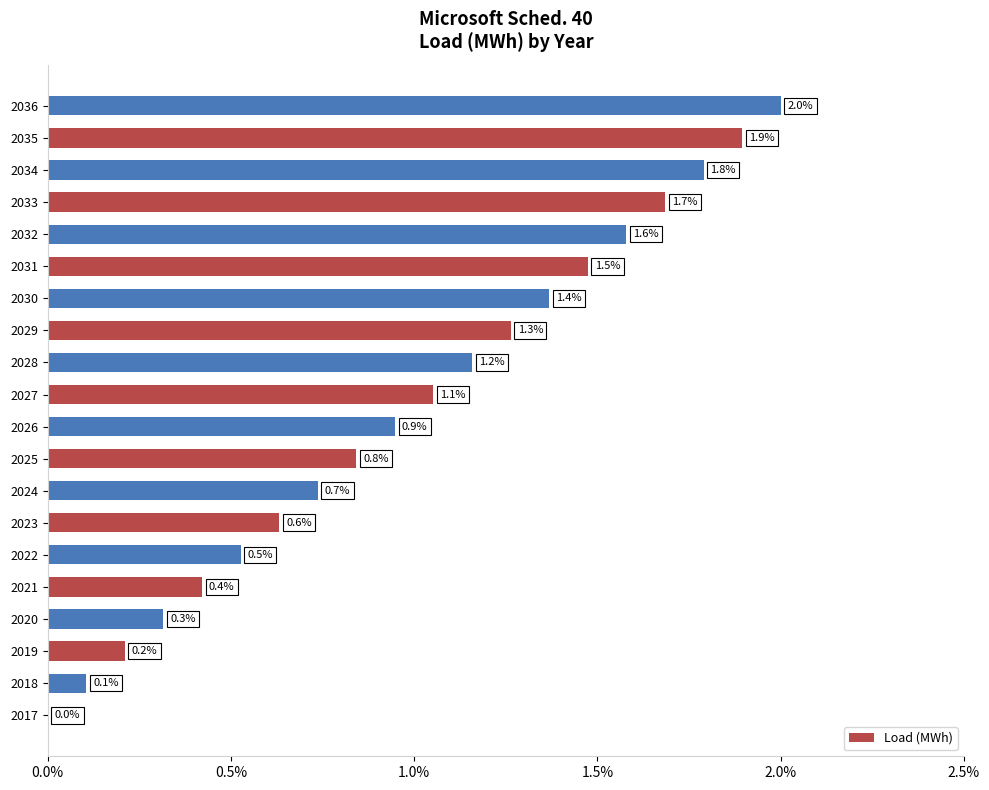

Is it true that the value at 2035 is 1.9?

True